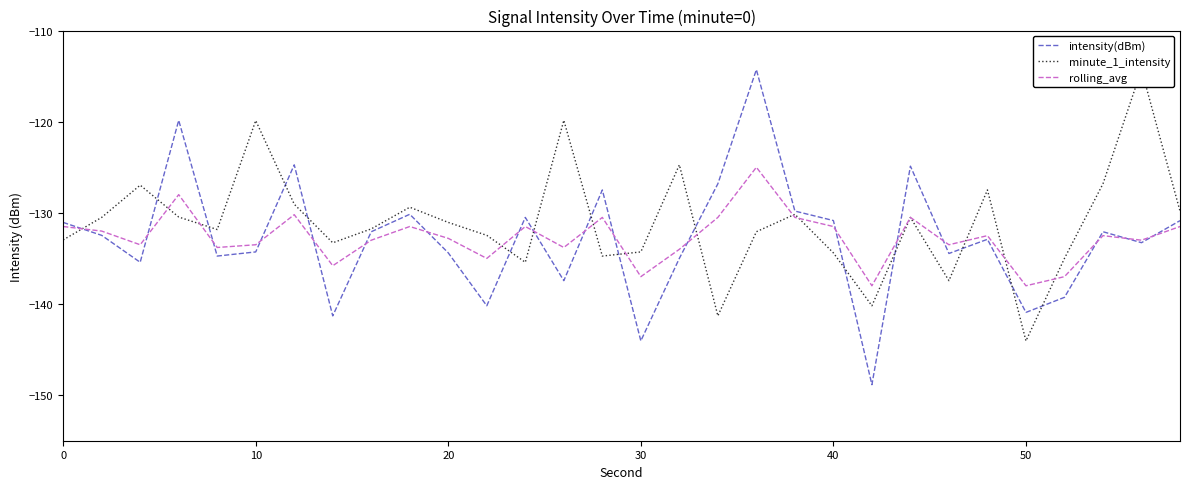

The value of rolling_avg at 30 is -137.0. True or false?

True